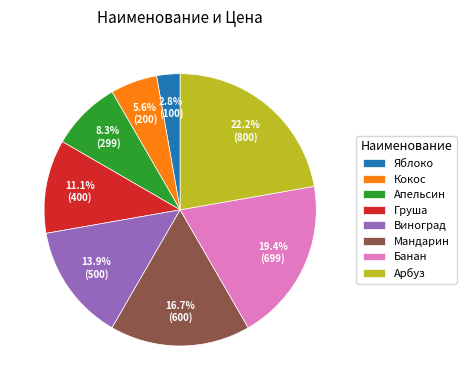

What percentage is the Яблоко slice, to the nearest percent?

3%